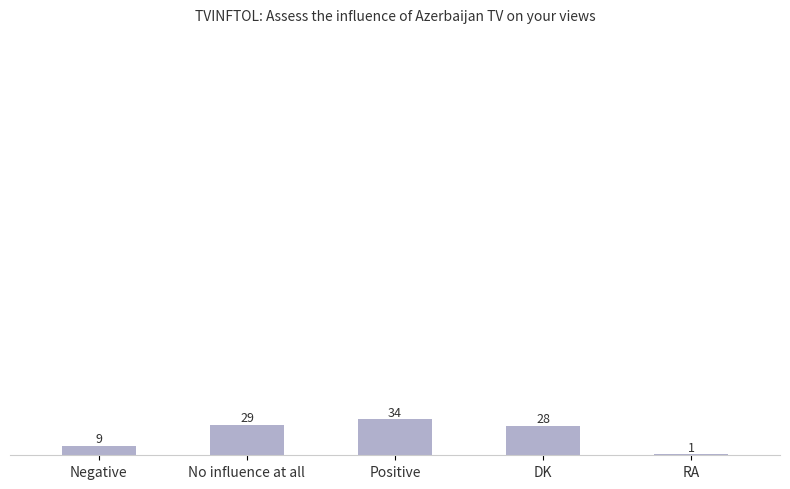

Where does the data first go above 28?

No influence at all